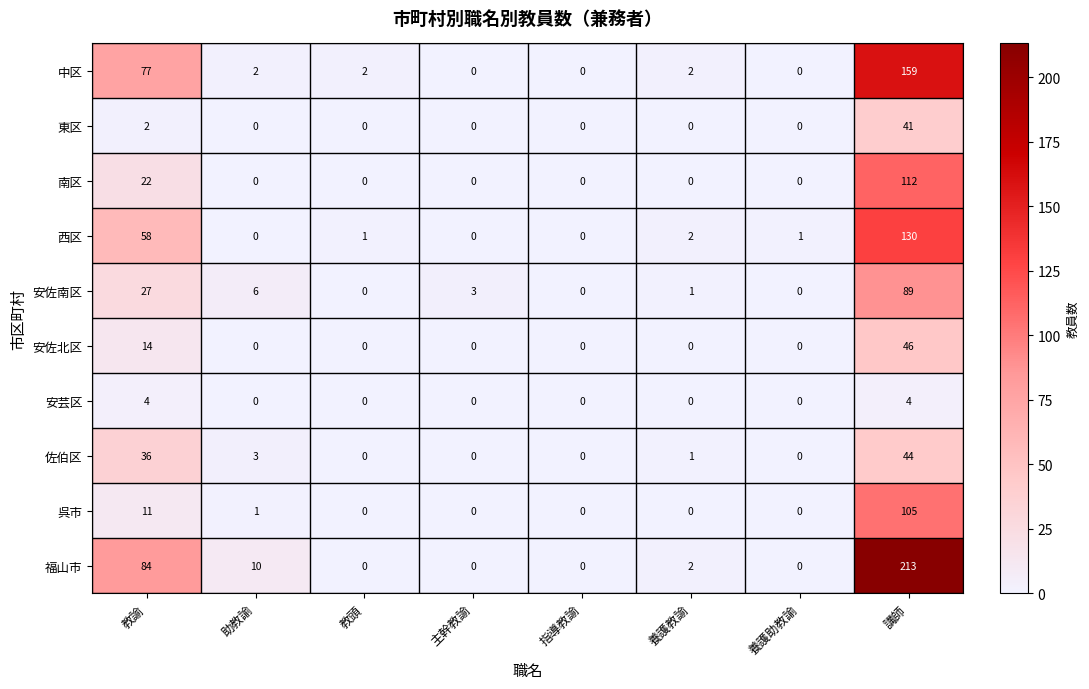

Rank the series at 教諭 from highest to lowest value.

福山市, 中区, 西区, 佐伯区, 安佐南区, 南区, 安佐北区, 呉市, 安芸区, 東区